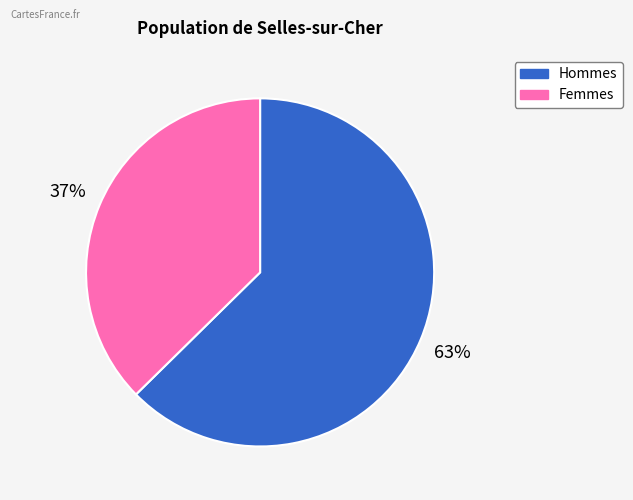

Does any single category account for the majority?

Yes